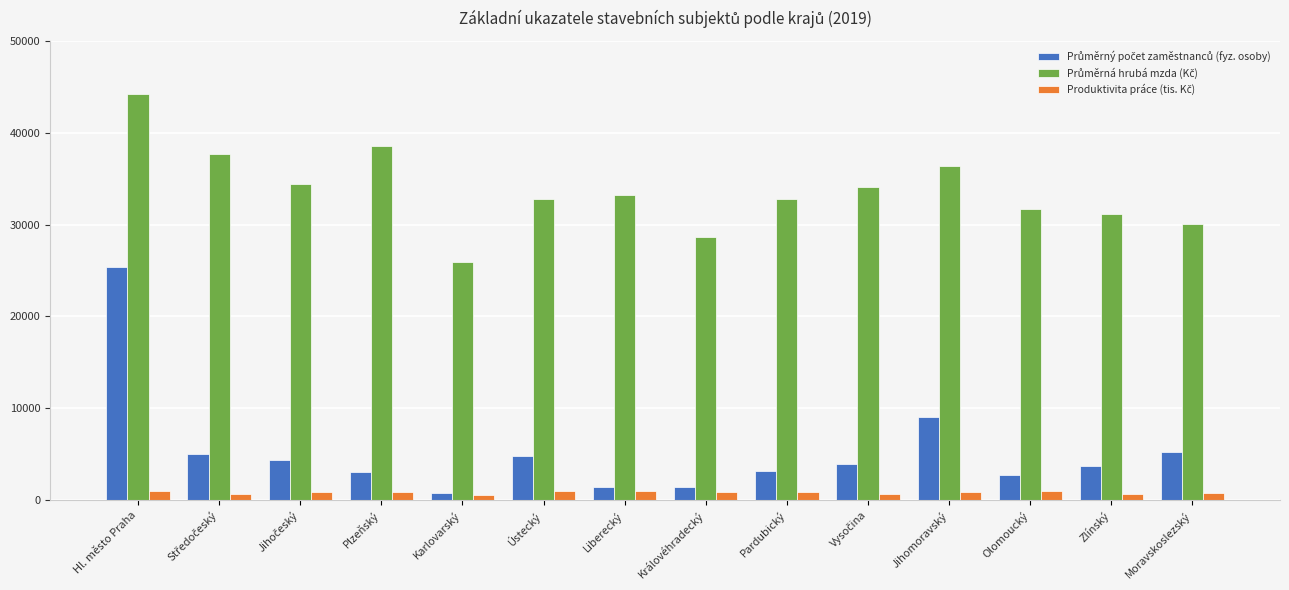

How many groups of bars are there?

14